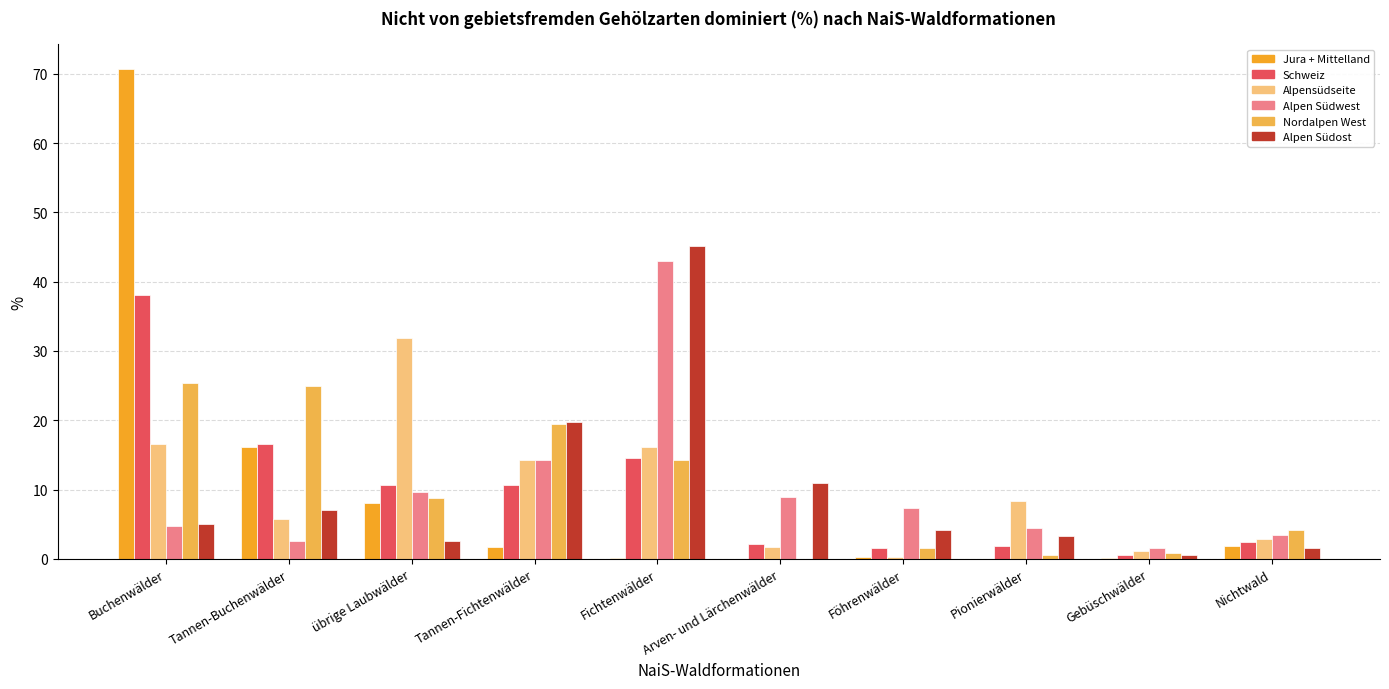

What is the highest value of the Alpen Südost series?

45.2